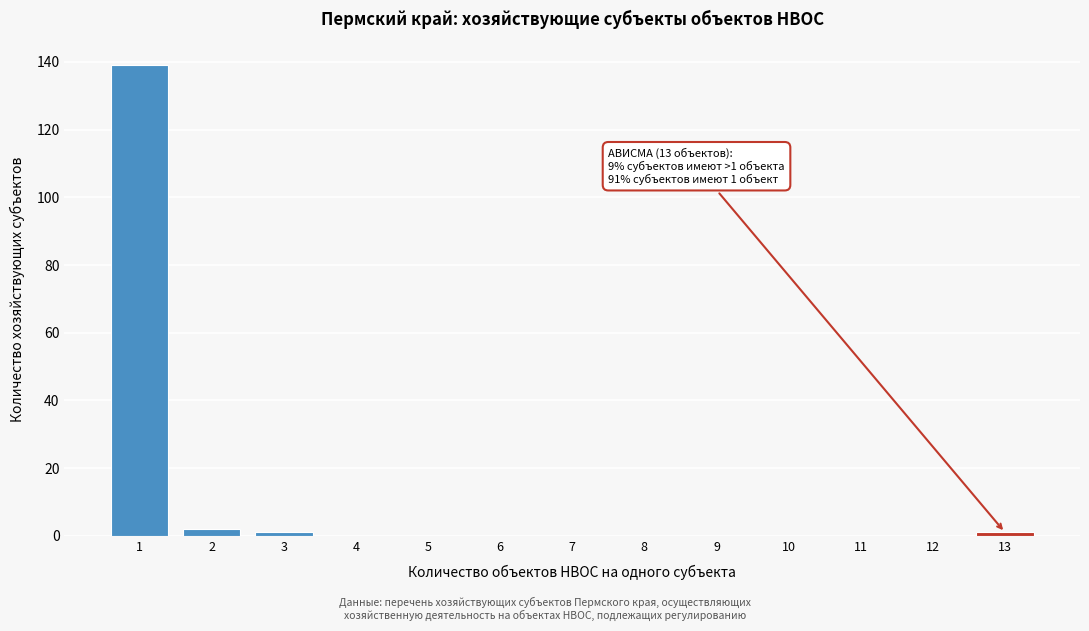

Reading left to right, what are all the values shown in this chart?

1=139	2=2	3=1	4=0	5=0	6=0	7=0	8=0	9=0	10=0	11=0	12=0	13=1